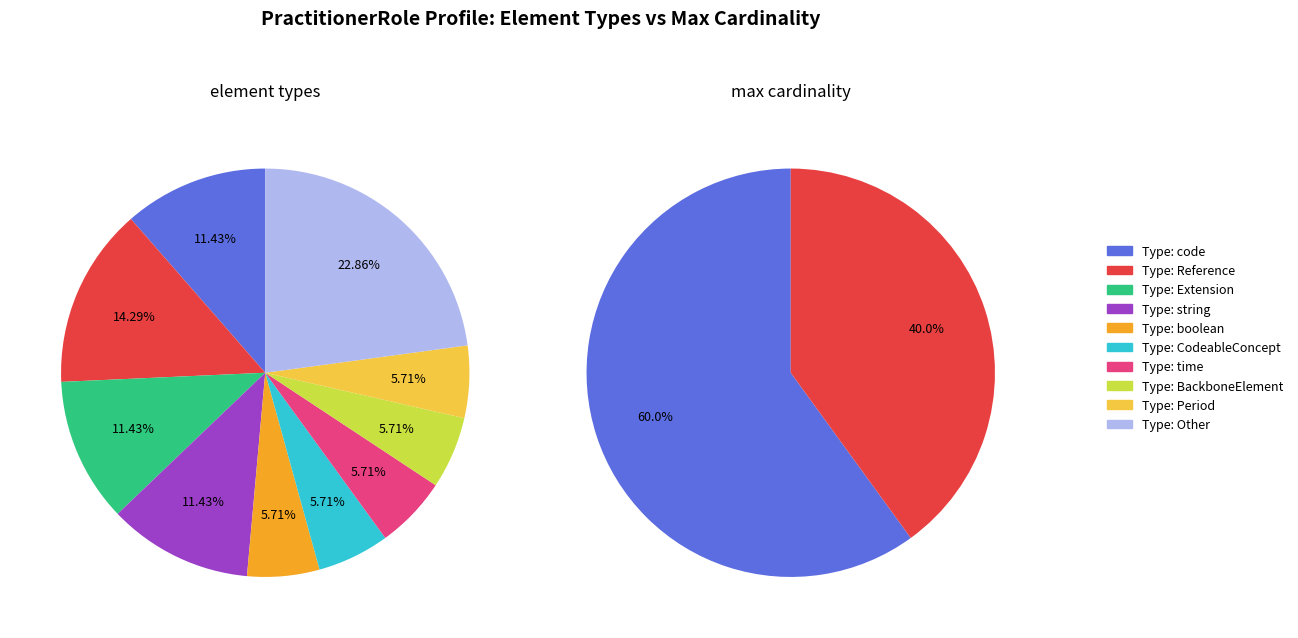

Does 32 represent more than half of the total?

No